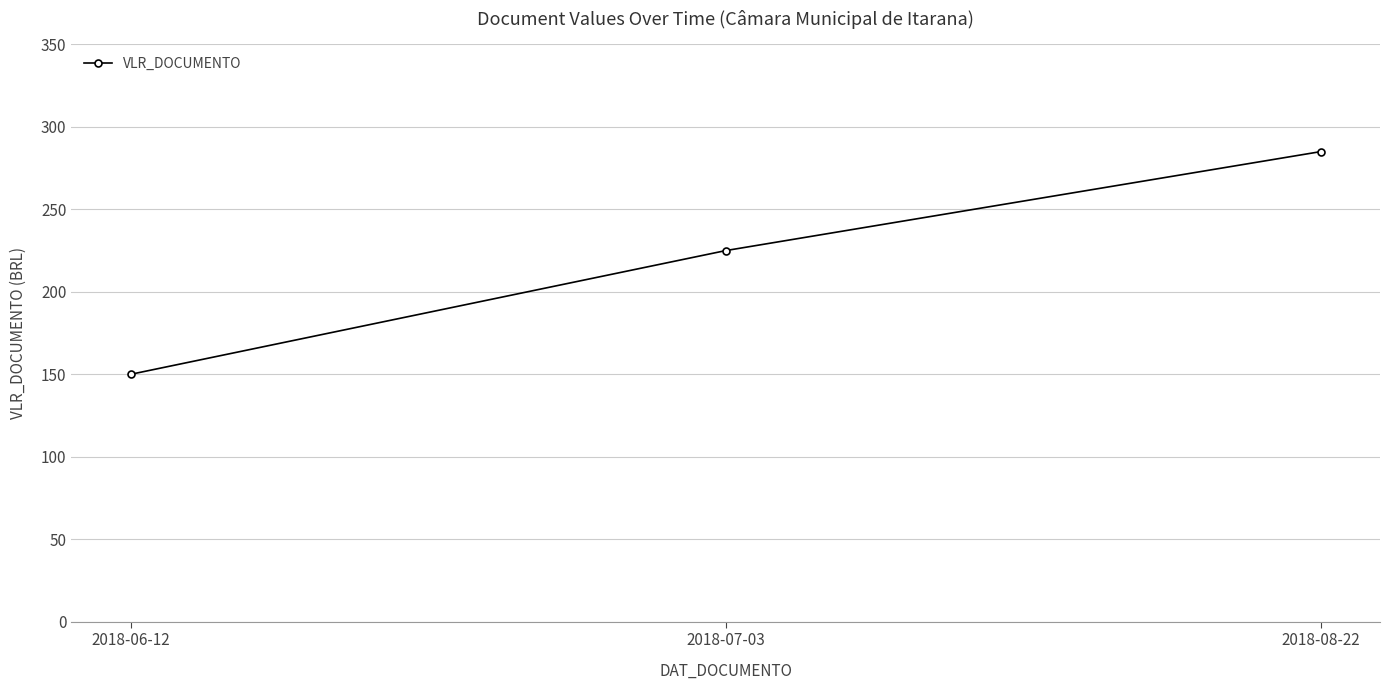

What is the minimum value shown in the chart?

150